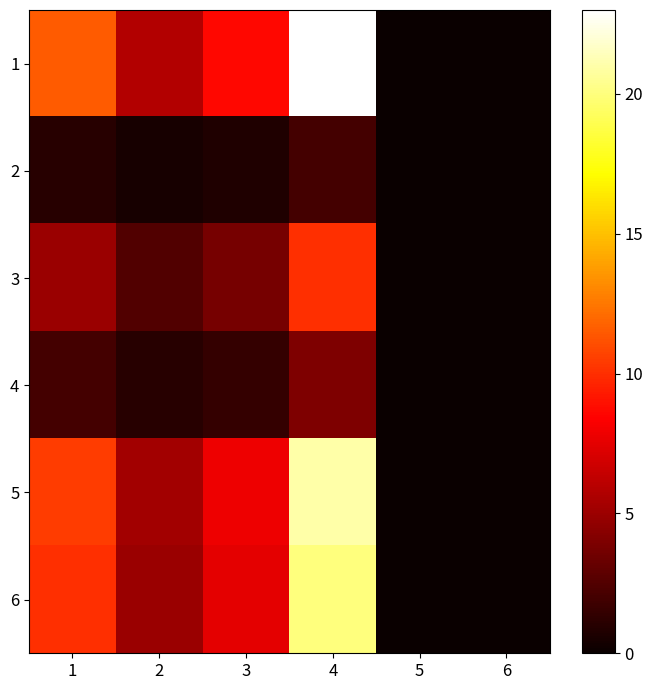

Rank the categories by 6 value from lowest to highest.

5, 6, 2, 3, 1, 4